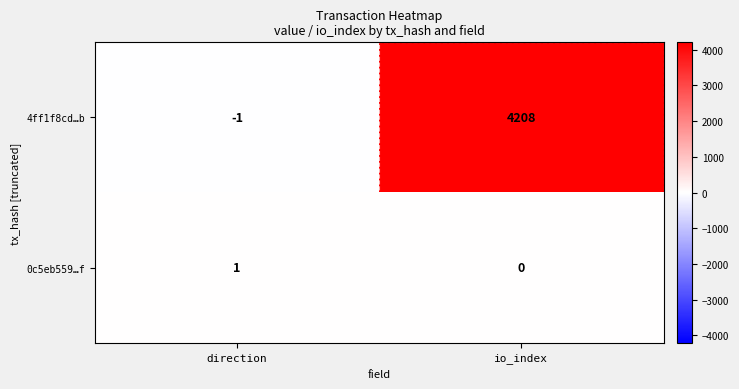

Reading left to right, extract all data points from this chart.

4ff1f8cd…b: direction=-1	io_index=4208
0c5eb559…f: direction=1	io_index=0